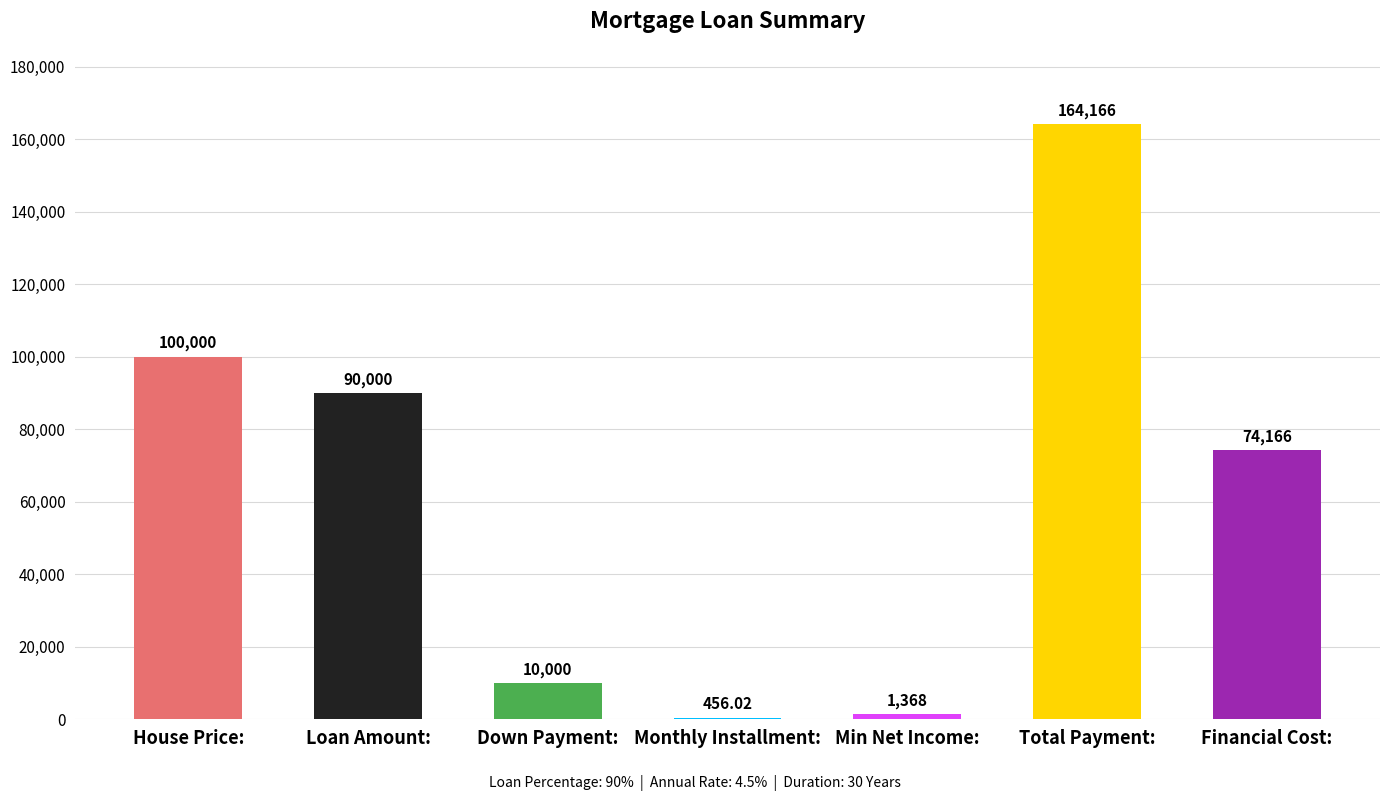

Does the chart contain stacked bars?

No